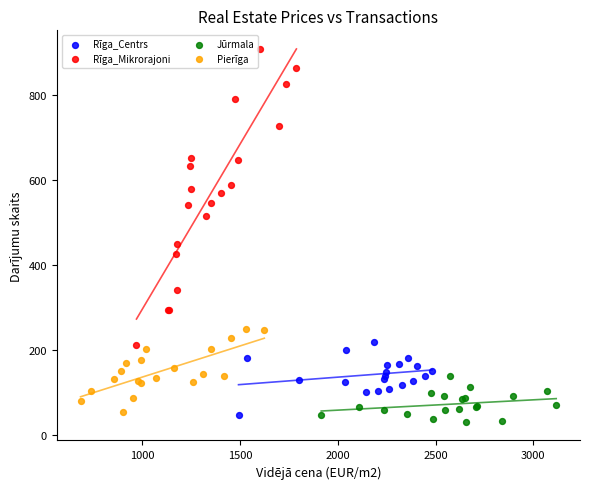

Which series has the largest Y range (max minus min)?

Rīga_Mikrorajoni